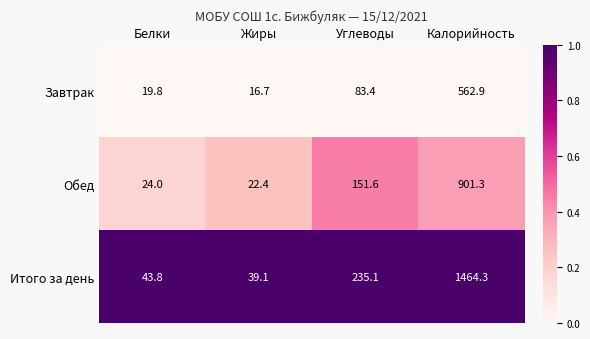

Between Белки and Углеводы, which series saw the biggest shift?

Итого за день